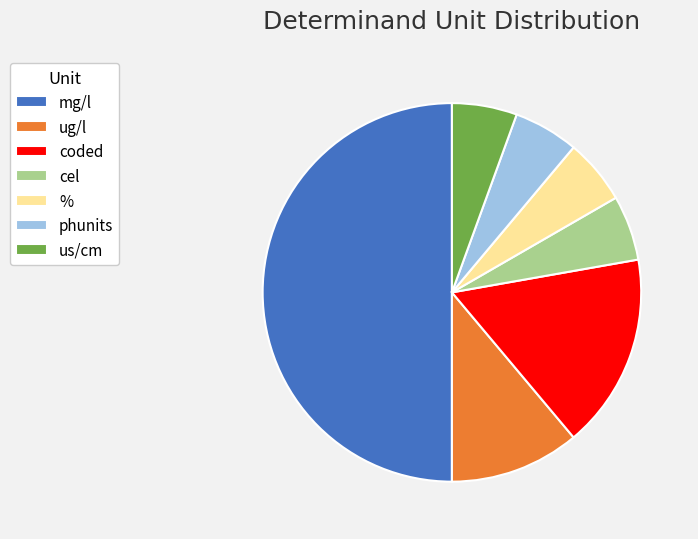

Does coded account for over 50% of the chart?

No